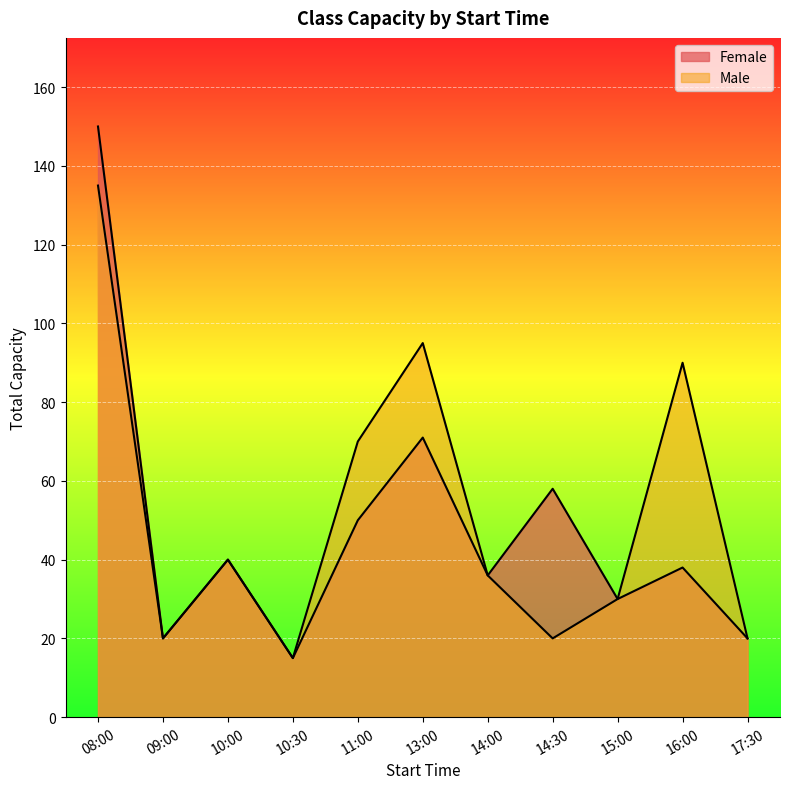

How many lines are shown in the chart?

2